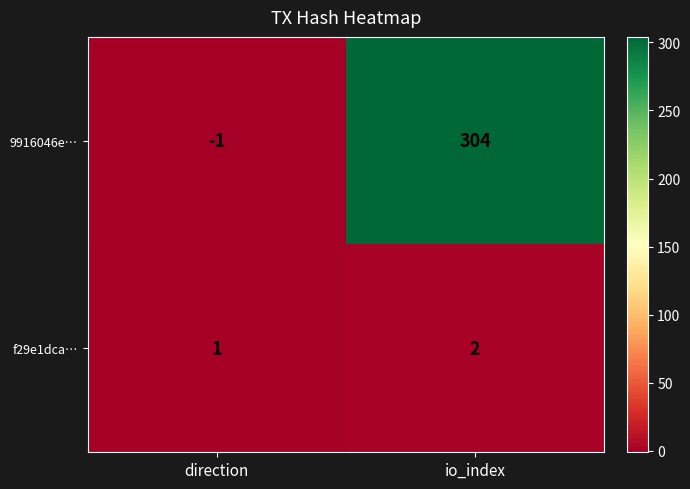

Reading left to right, what are all the values shown in this chart?

9916046e…: direction=-1	io_index=304
f29e1dca…: direction=1	io_index=2